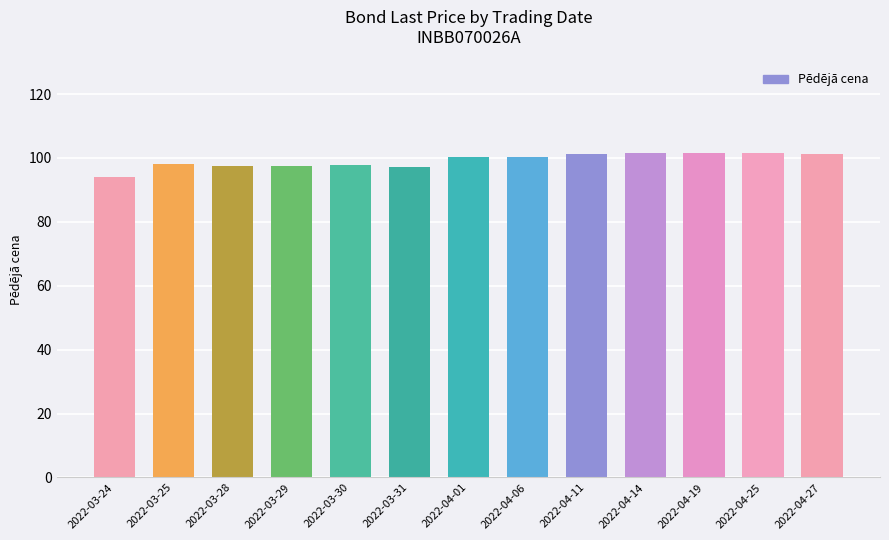

What is the sum of the values at 2022-03-24 and 2022-04-27?

195.3